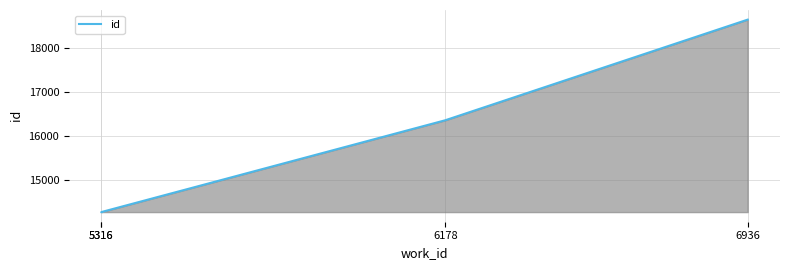

The chart shows a value of 14275 at 5316. True or false?

True